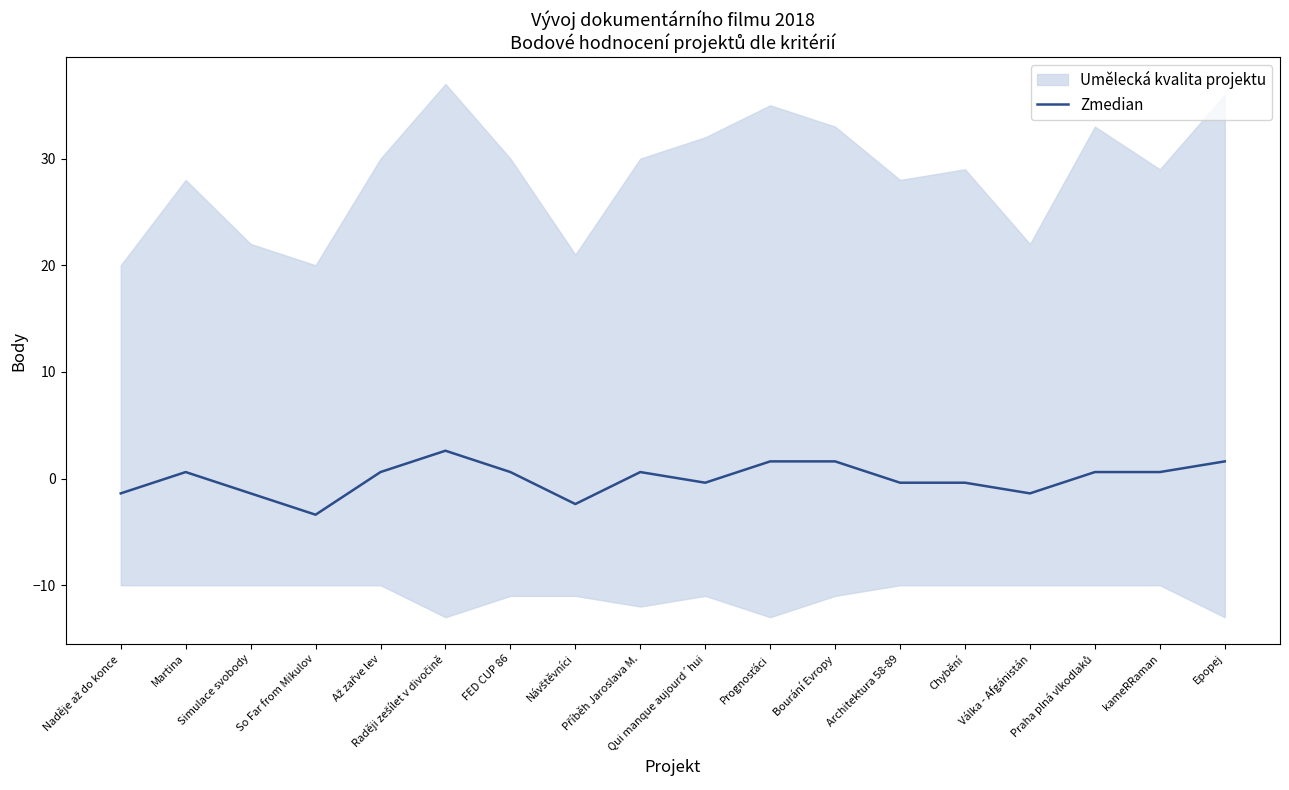

Which label corresponds to the smallest value in the chart?

So Far from Mikulov